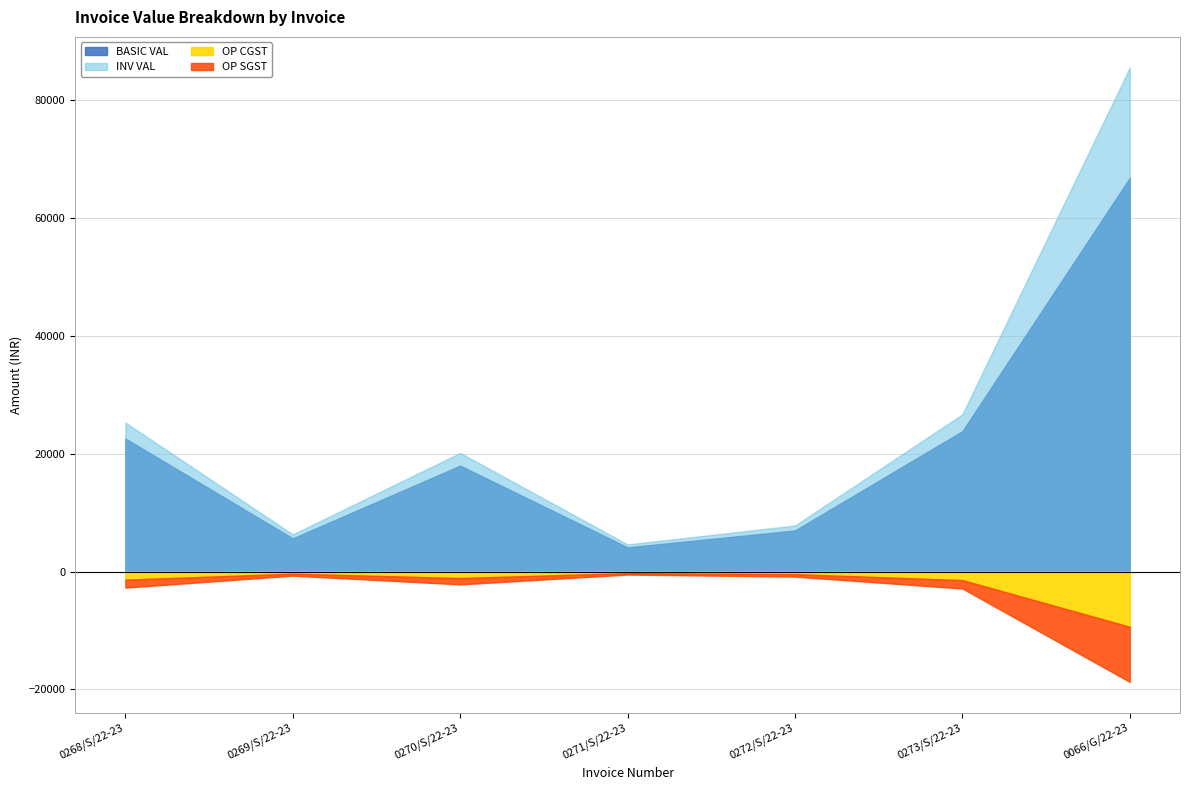

How many lines are shown in the chart?

4